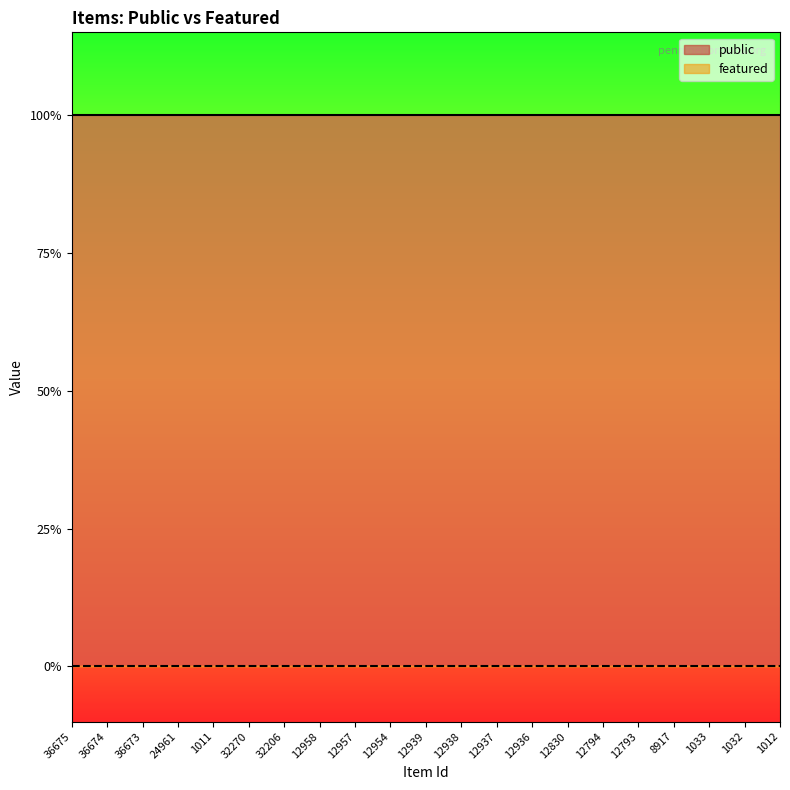

Which has a higher value, 8917 or 12938?

8917